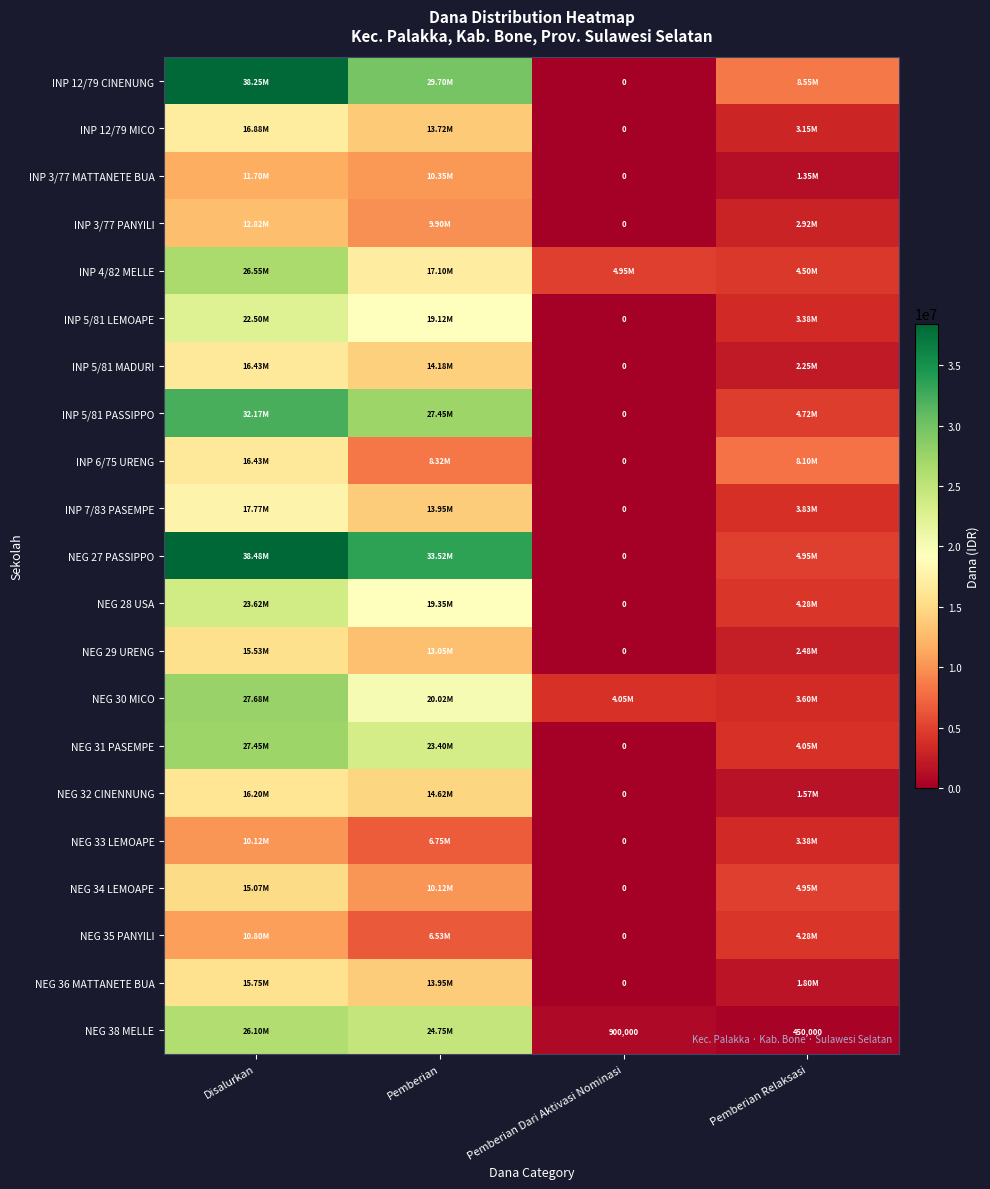

How many values in INP 6/75 URENG are above zero?

3